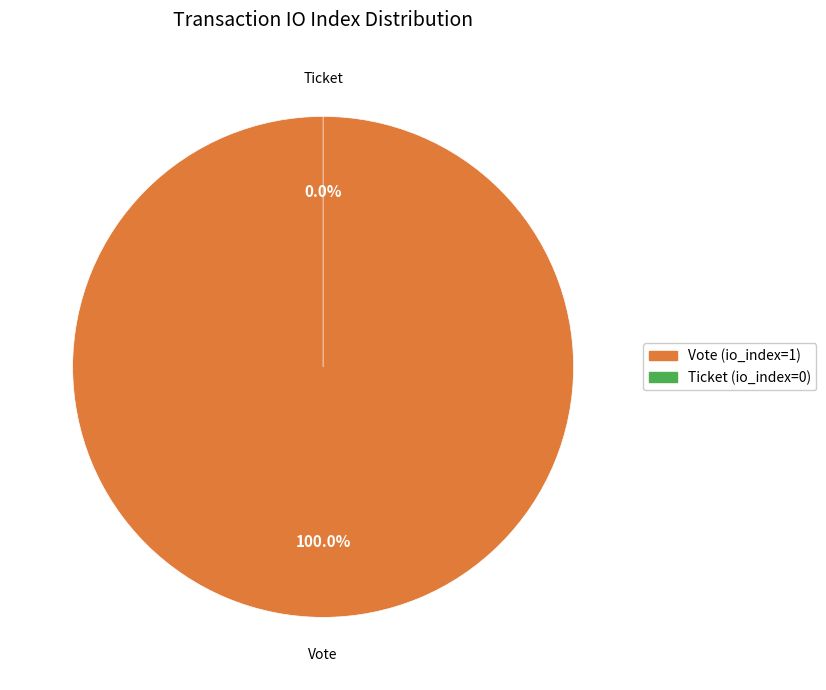

To the nearest percent, what portion does Vote (io_index=1) represent?

100%